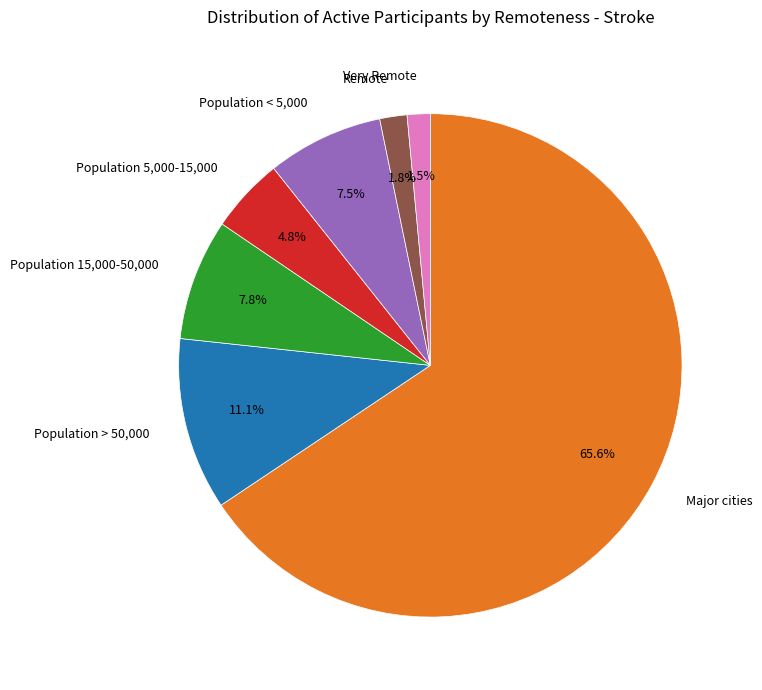

What is the ratio of the value at Population 15,000-50,000 to the value at Population < 5,000?

1.0